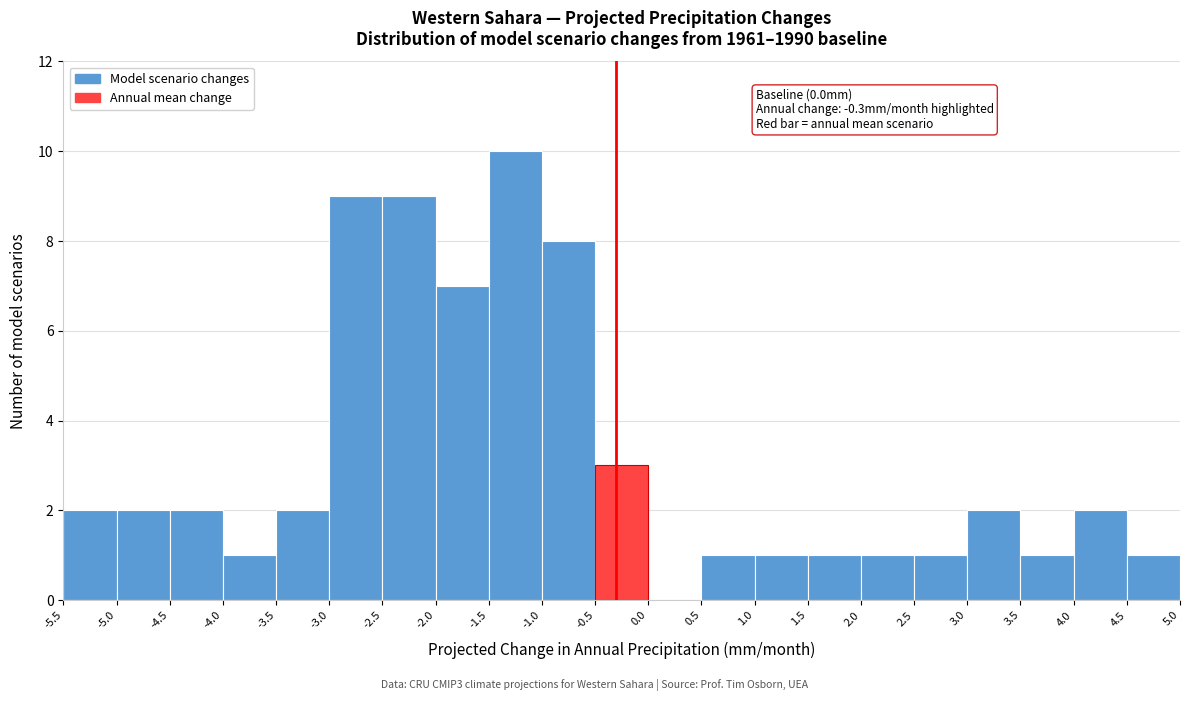

Over which range of the x-axis is the bar tallest?

-1.5 to -1.0